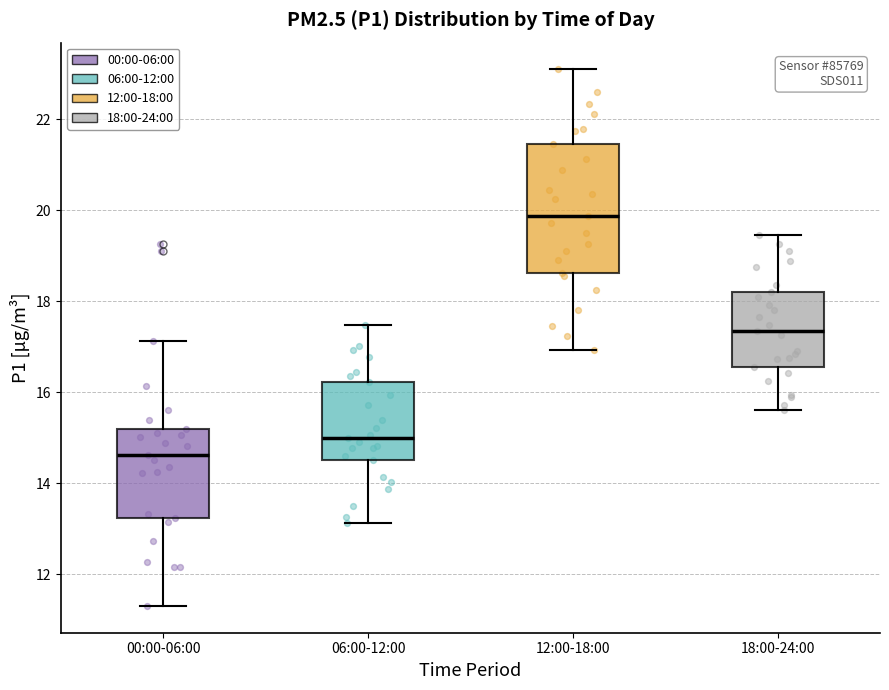

Where does the lower whisker of the box for 00:00-06:00 end on the y-axis? The values are not printed on the chart, so give them approximately, as read against the axis.

11.4